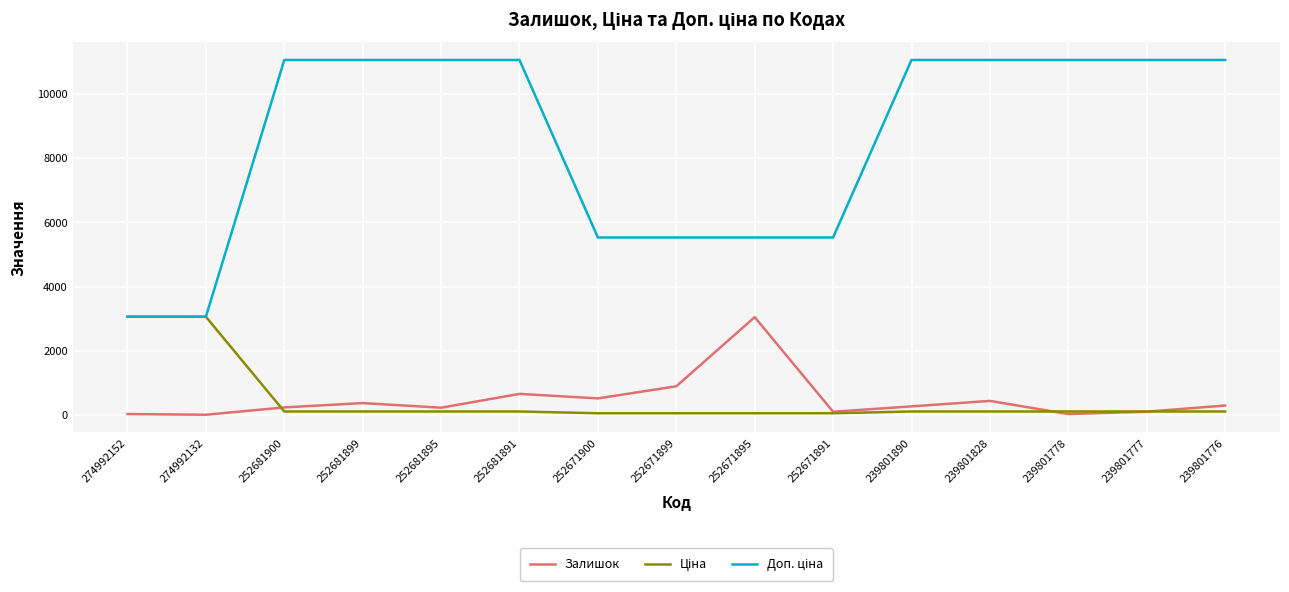

What is the greatest value displayed?

11055.0